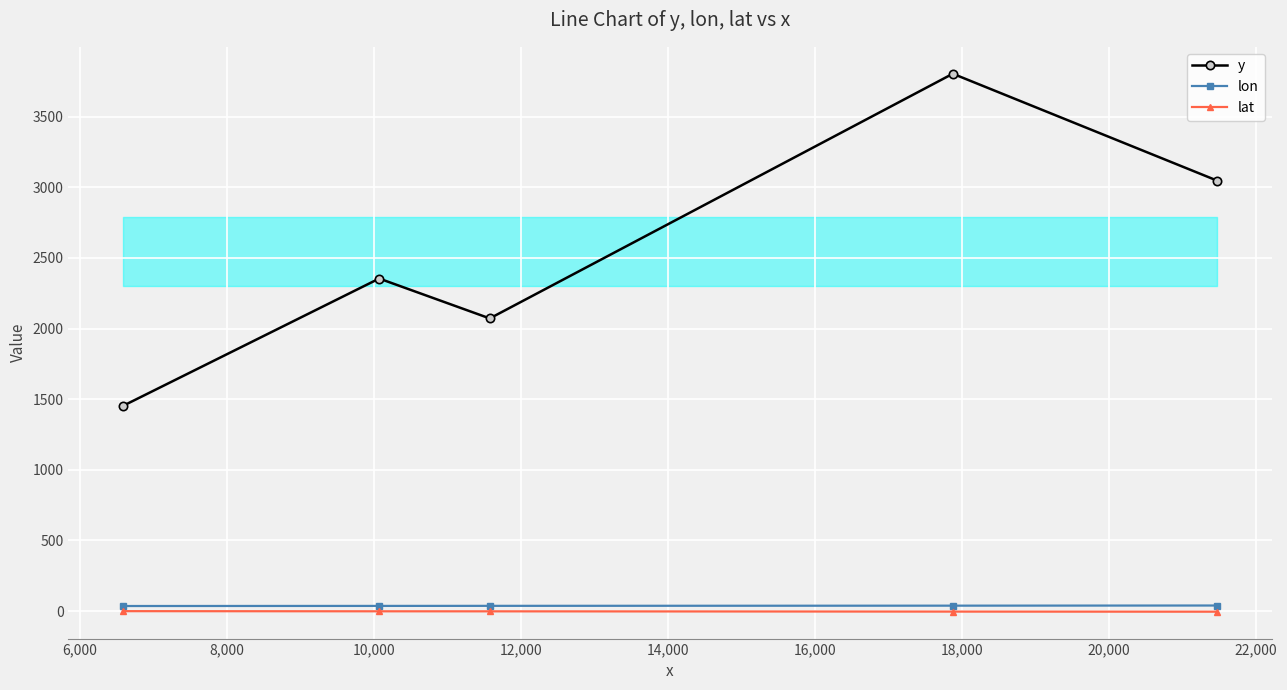

What is the lowest value of the lat series?

-4.0